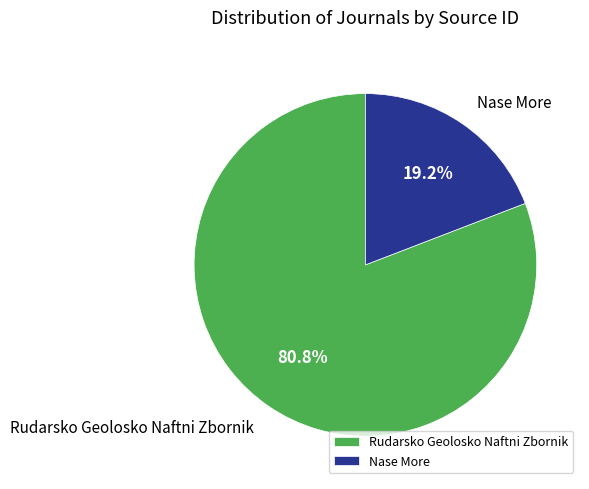

Which category has the smallest portion of the pie?

Nase More